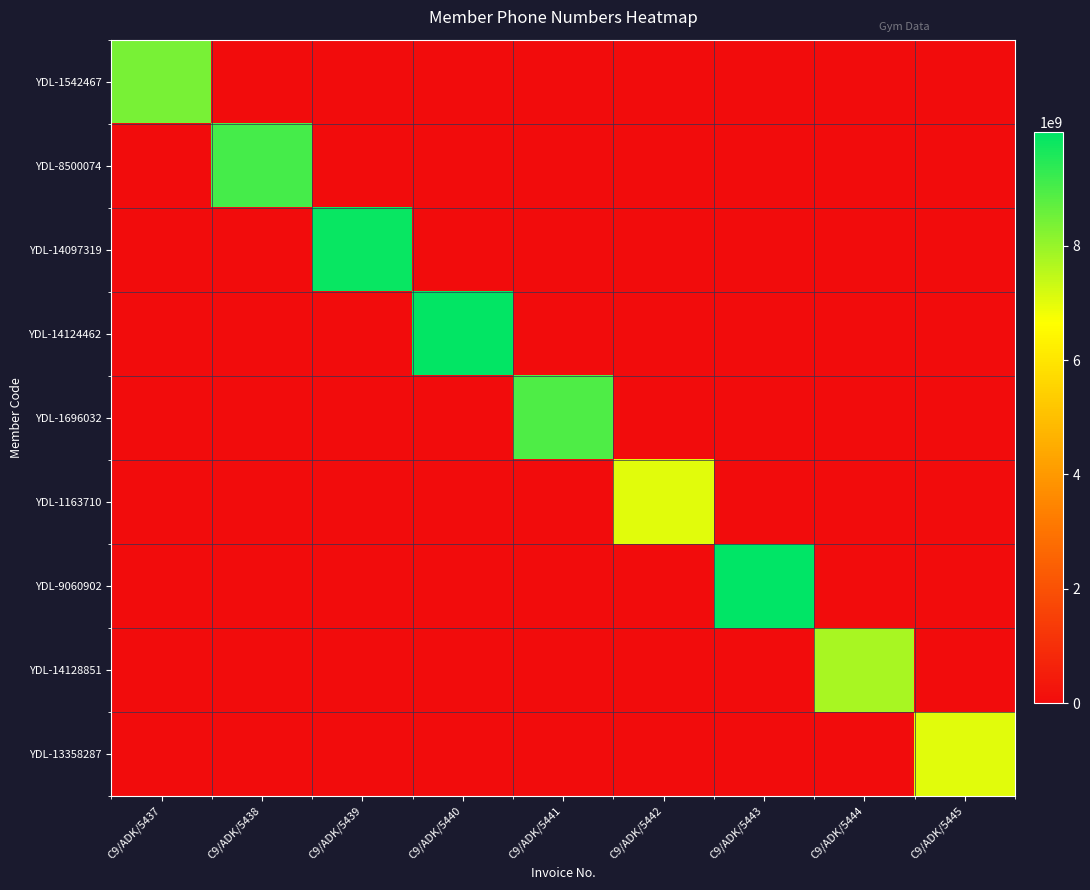

At how many categories does at least one series exceed 8121030213?

6